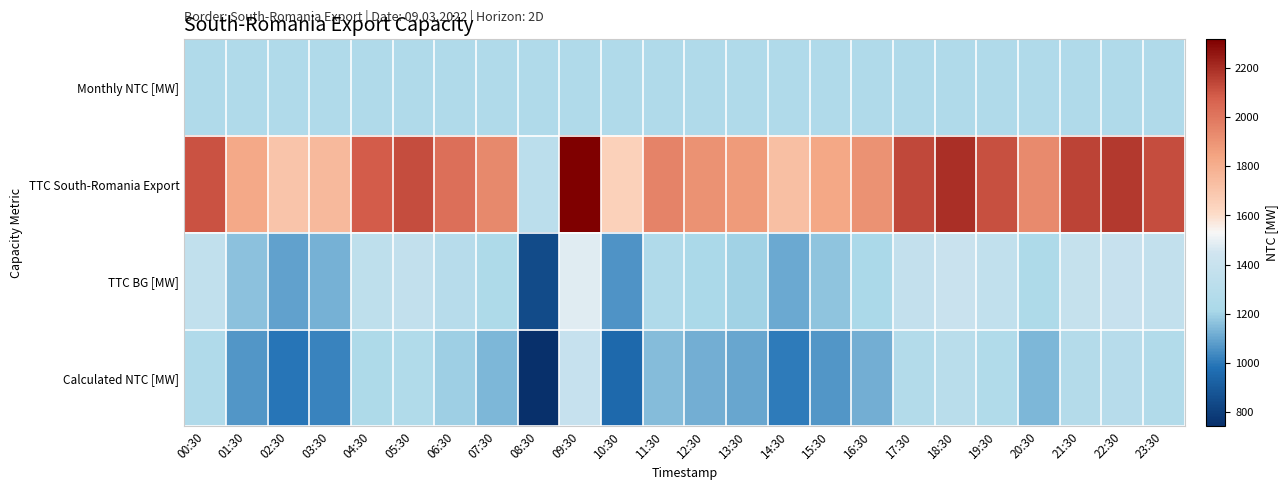

List the series in order of their peak value, lowest first.

Monthly NTC [MW], Calculated NTC [MW], TTC BG [MW], TTC South-Romania Export